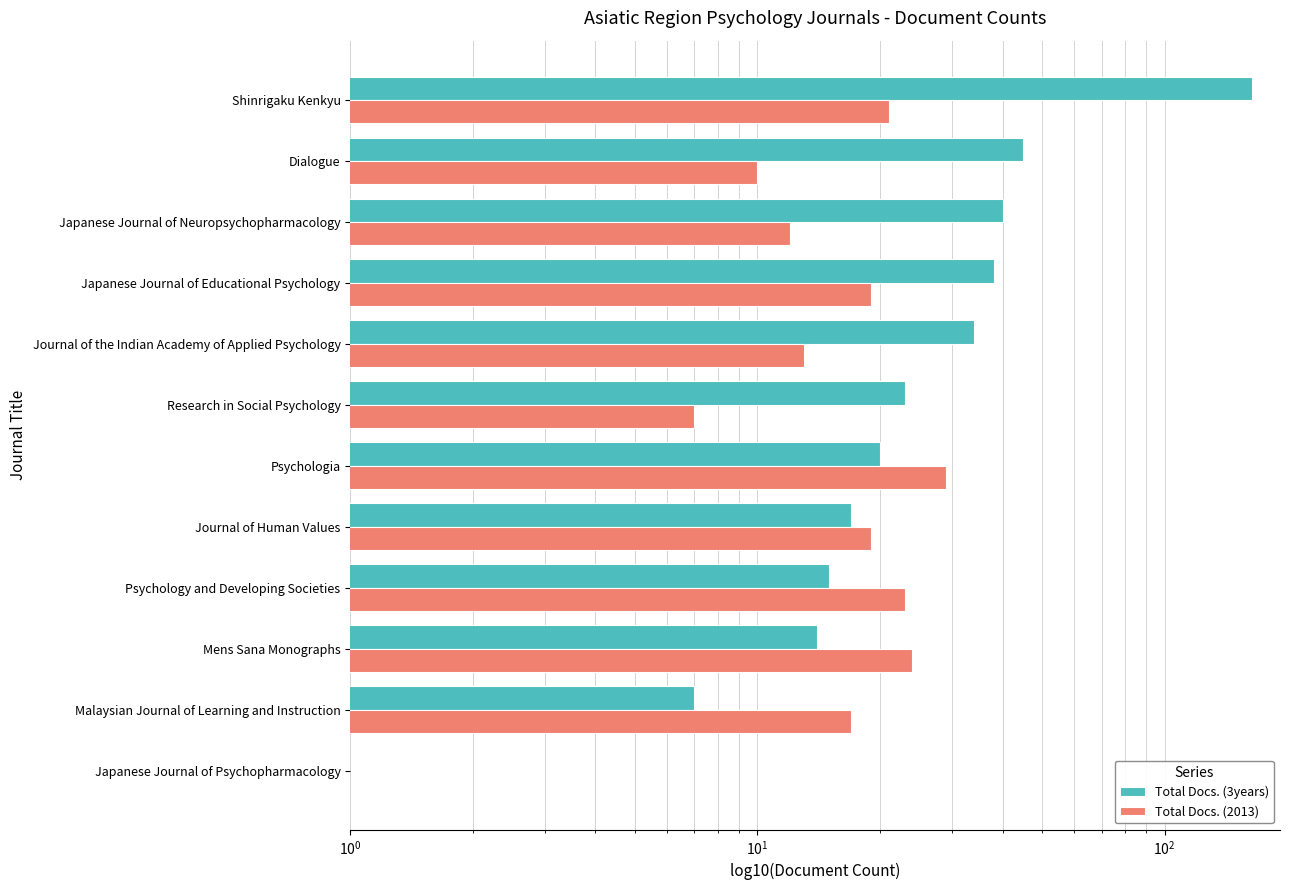

Count the number of categories in the chart.

12